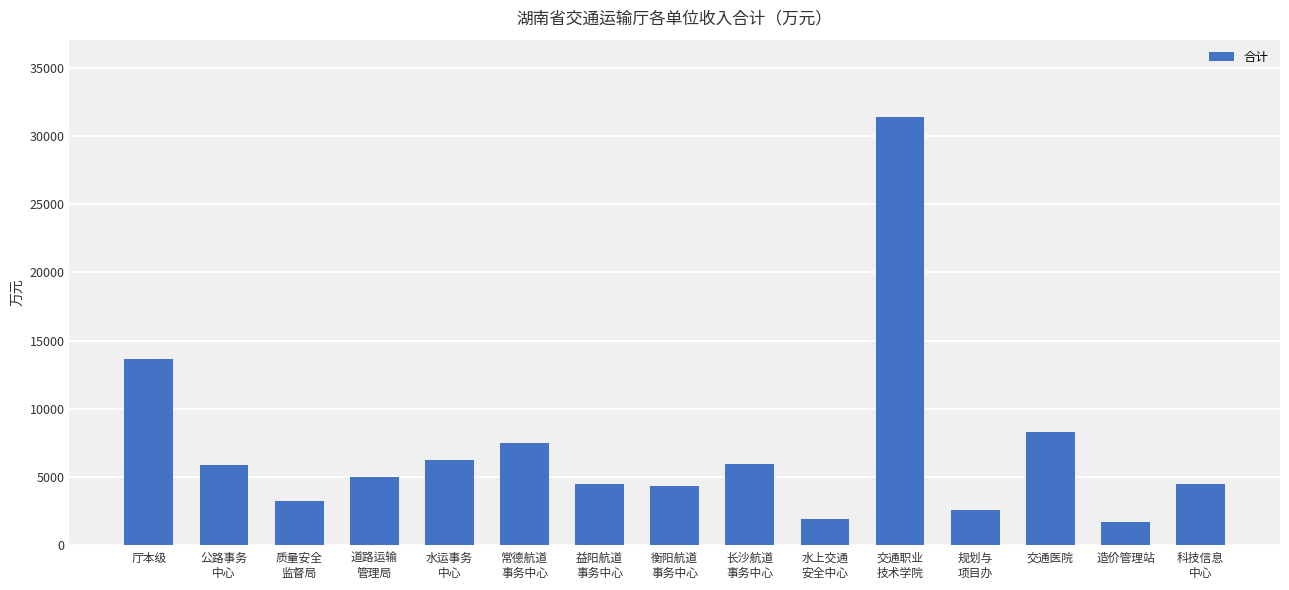

What is the label of the 11th bar from the right?

水运事务
中心